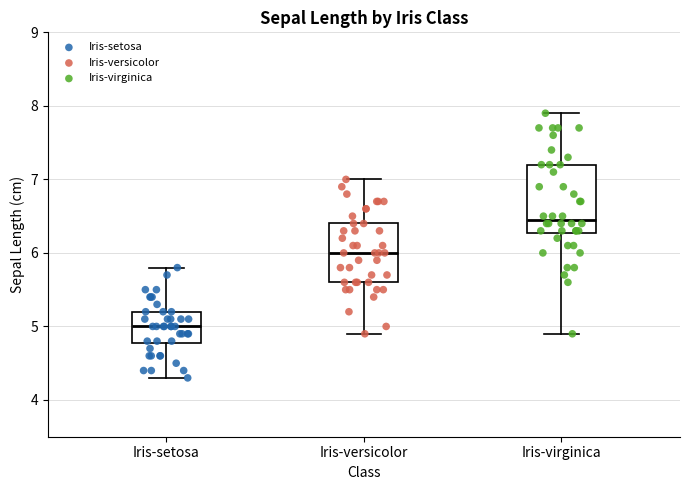

Reading left to right, transcribe this box plot: for each box, give where its median line is, the range the box spans, and where its two whiskers end, as read against the y-axis. The values are not printed on the chart, so give them approximately, as read against the axis.

Iris-setosa: median 5.0, box 4.8 to 5.2, whiskers 4.3 to 5.8
Iris-versicolor: median 6.0, box 5.6 to 6.4, whiskers 4.9 to 7.0
Iris-virginica: median 6.5, box 6.3 to 7.2, whiskers 4.9 to 7.9